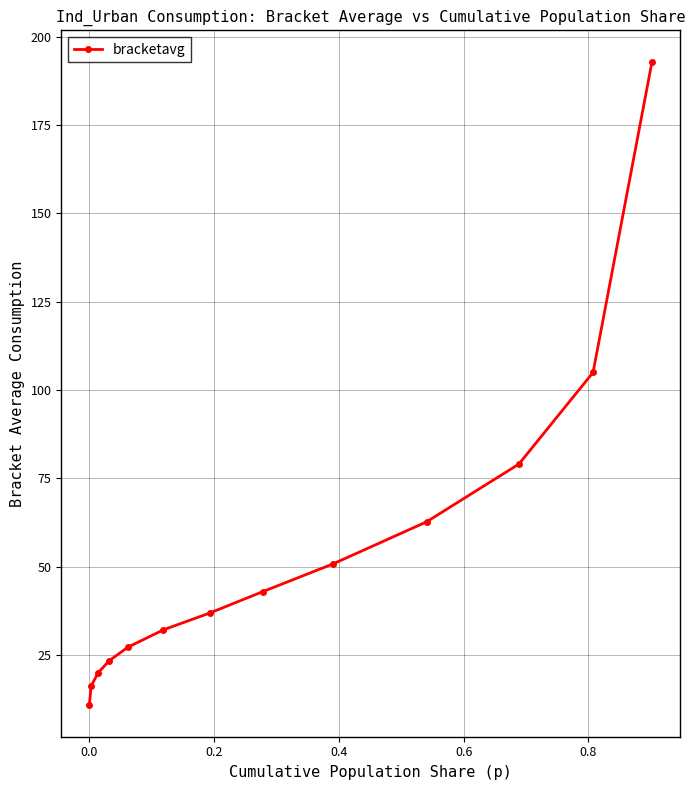

What is the greatest value displayed?

192.7